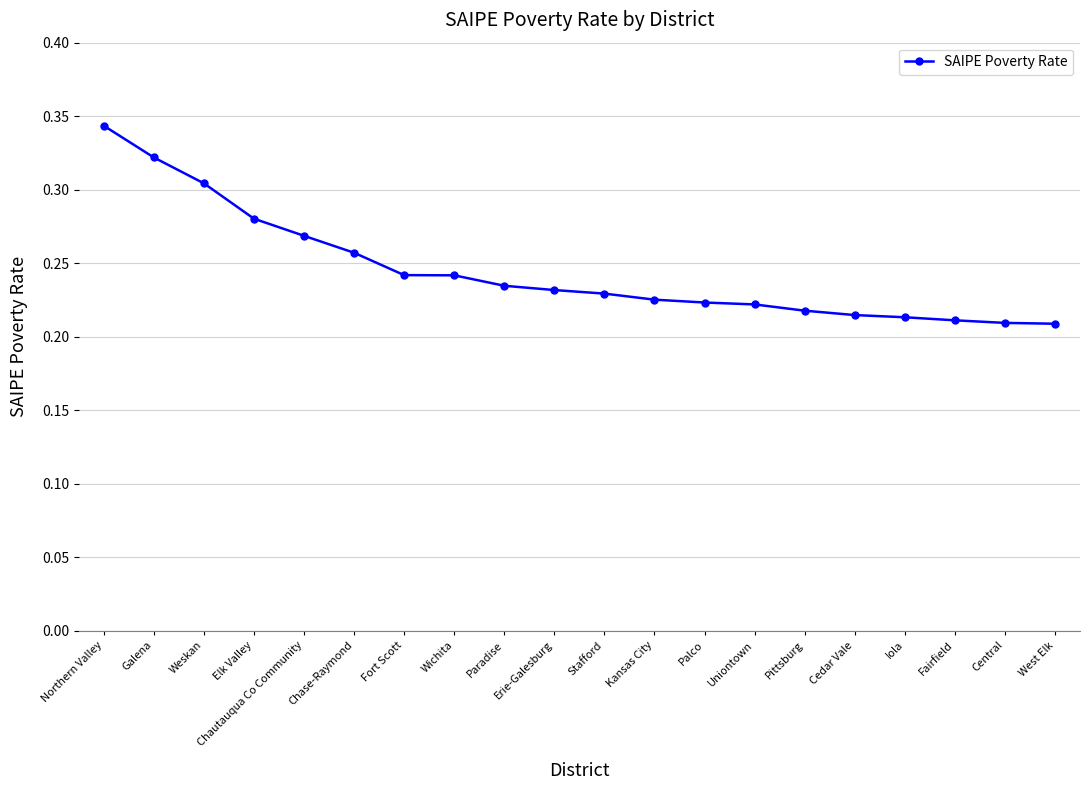

Is it true that the value at Iola is 0.3?

False